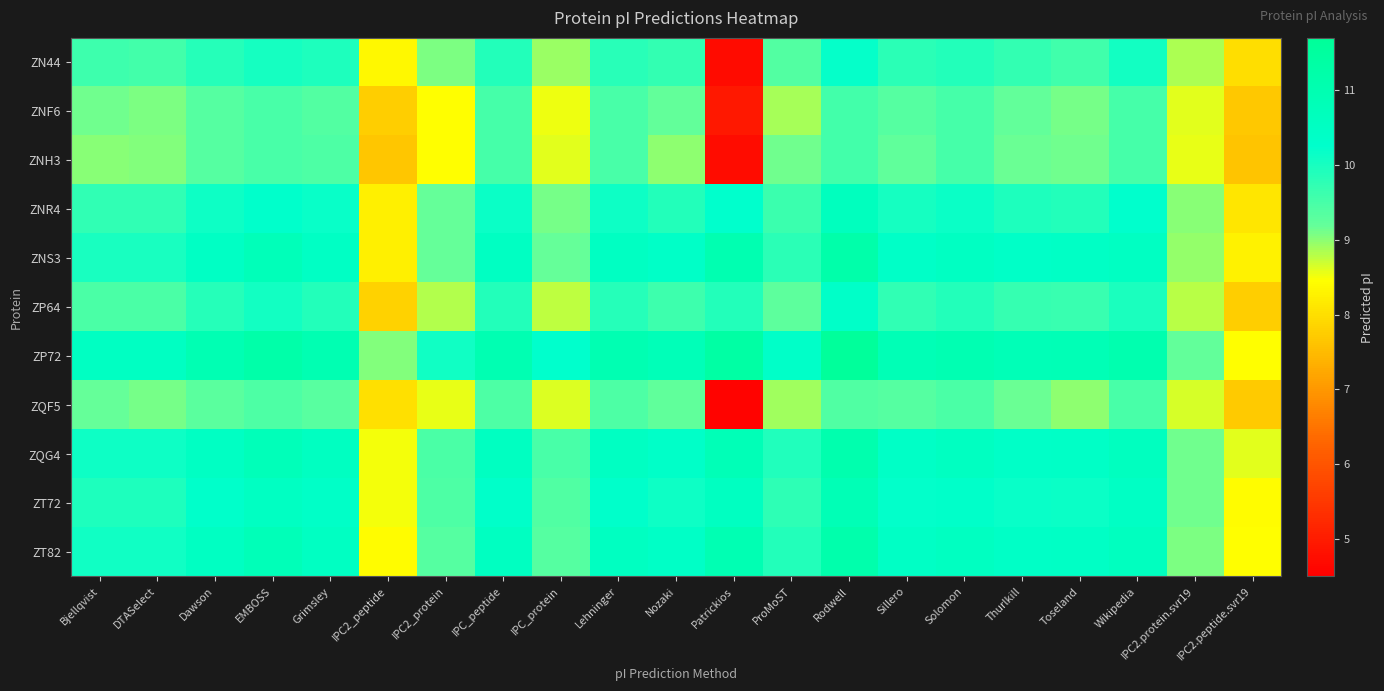

At Sillero, list the series in order from largest to smallest.

ZP72, ZT82, ZQG4, ZNS3, ZT72, ZNR4, ZN44, ZP64, ZQF5, ZNF6, ZNH3